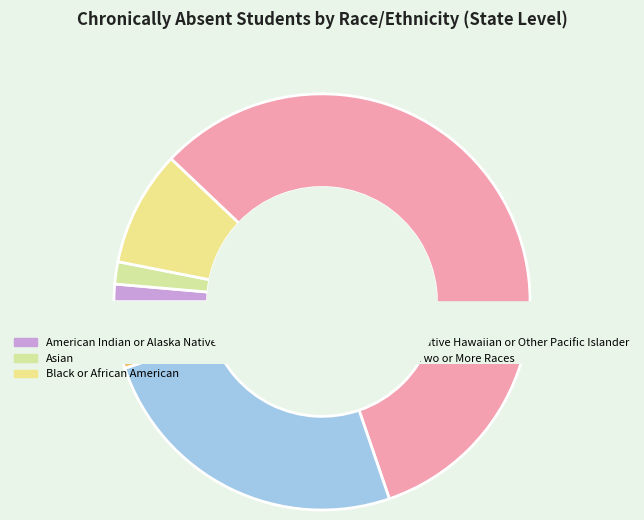

Does Black or African American represent more than half of the total?

No